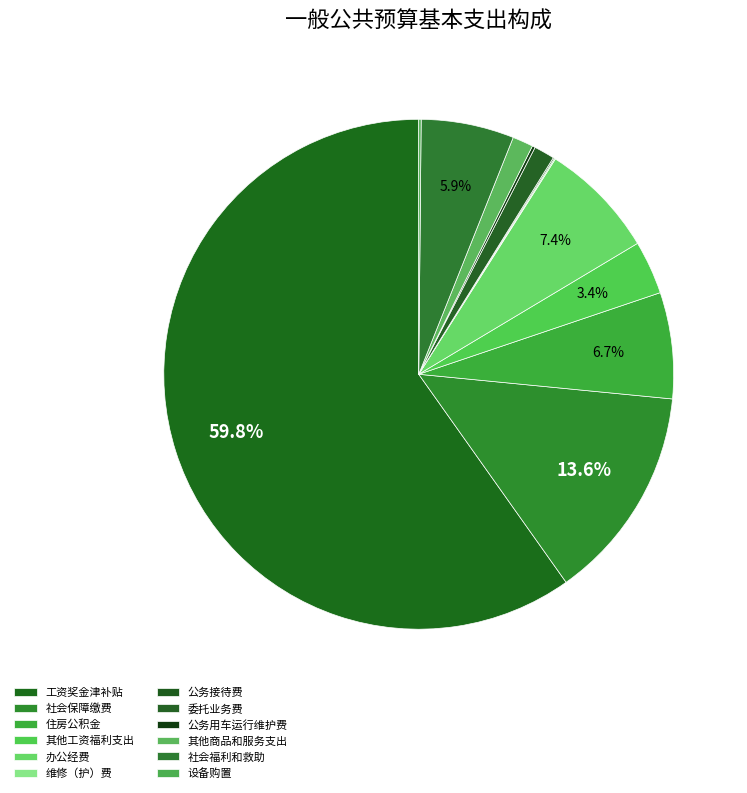

To the nearest percent, what is the difference between the largest and smallest slice percentages?

60%